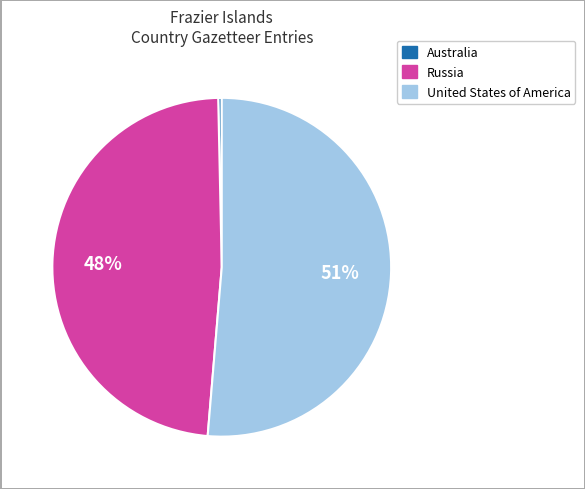

What is the majority slice?

United States of America